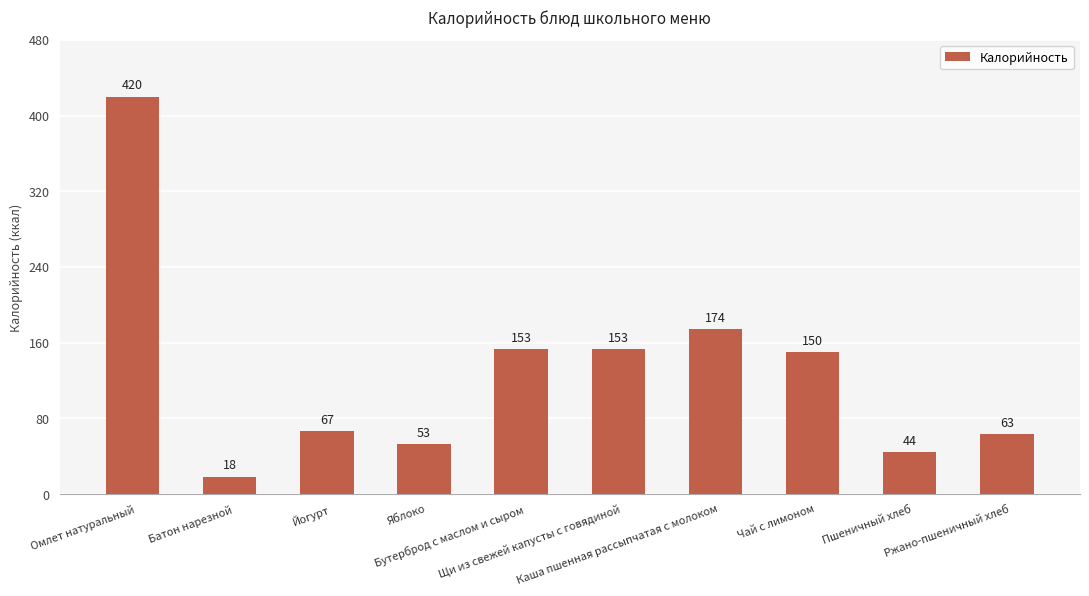

Between Ржано-пшеничный хлеб and Батон нарезной, which is larger?

Ржано-пшеничный хлеб